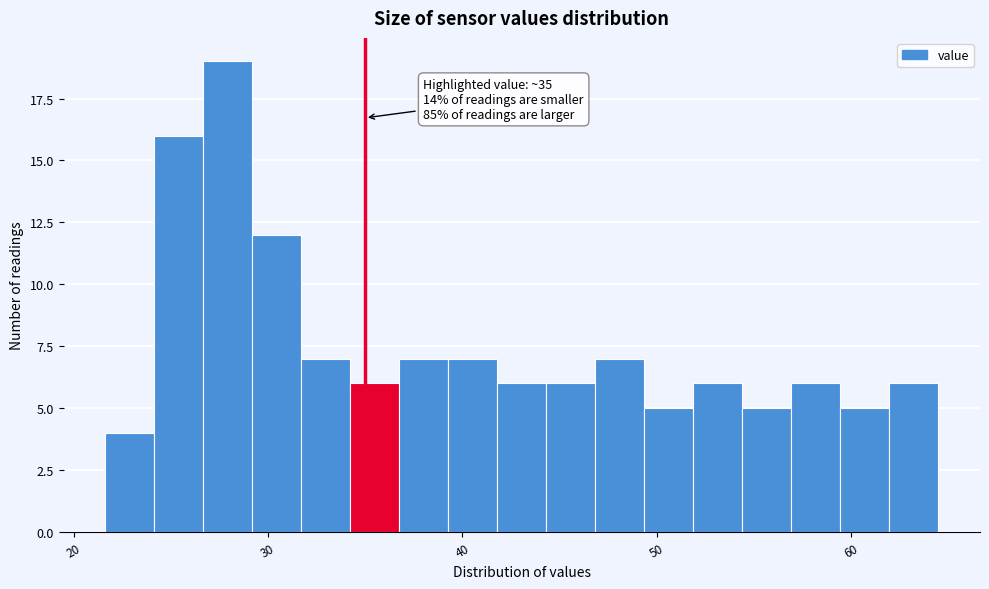

Read against the x-axis, roughly where is the centre of the tallest bar?

28